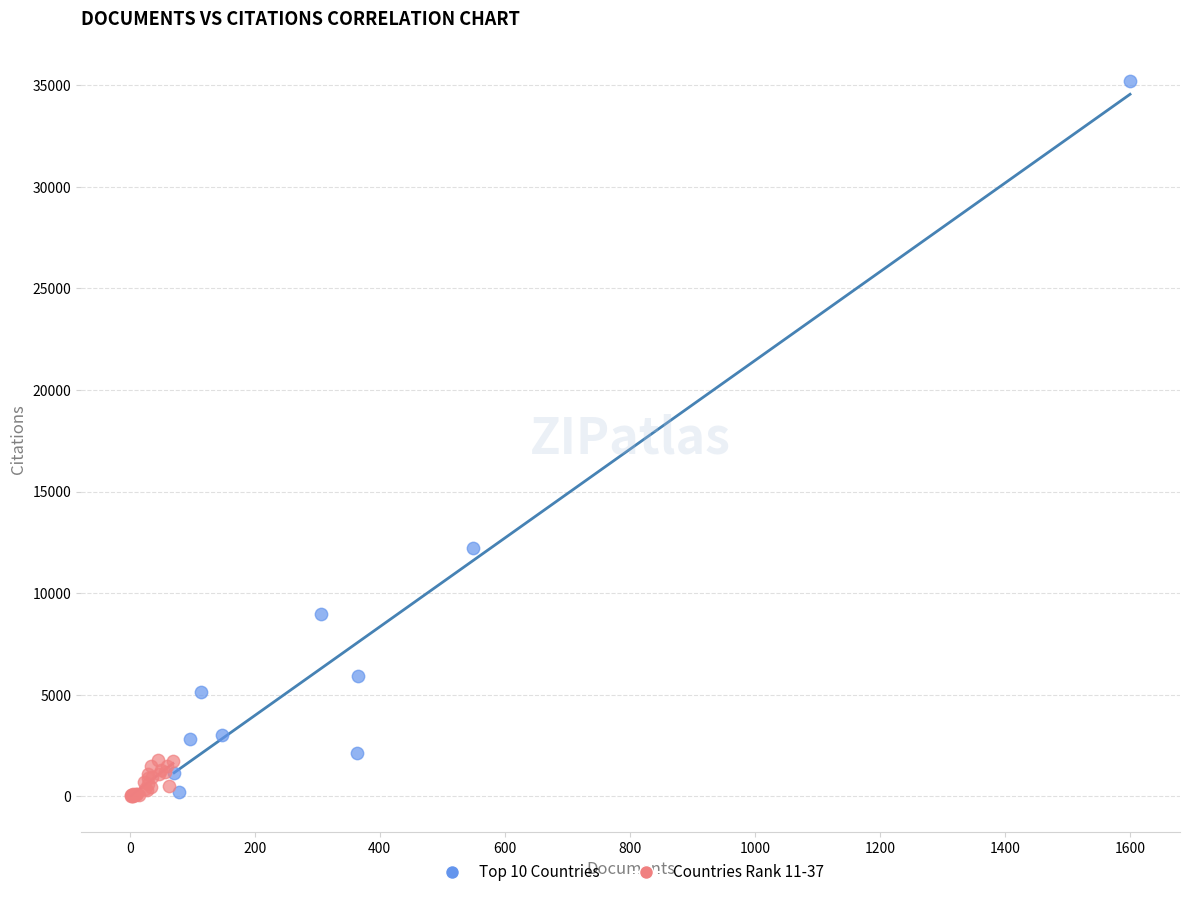

Which series has the widest spread of Y values?

Top 10 Countries